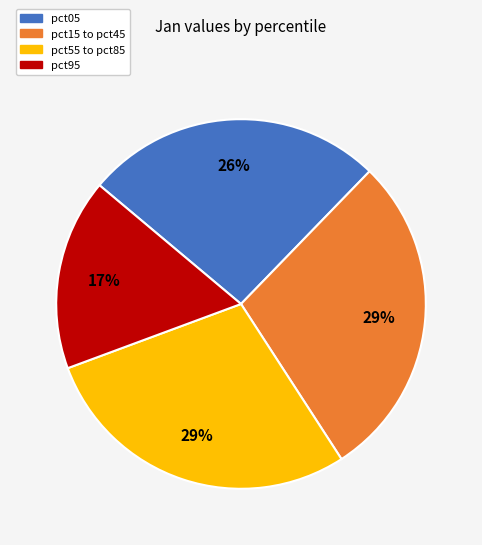

To the nearest percent, what percentage of the pie is pct15 to pct45?

29%